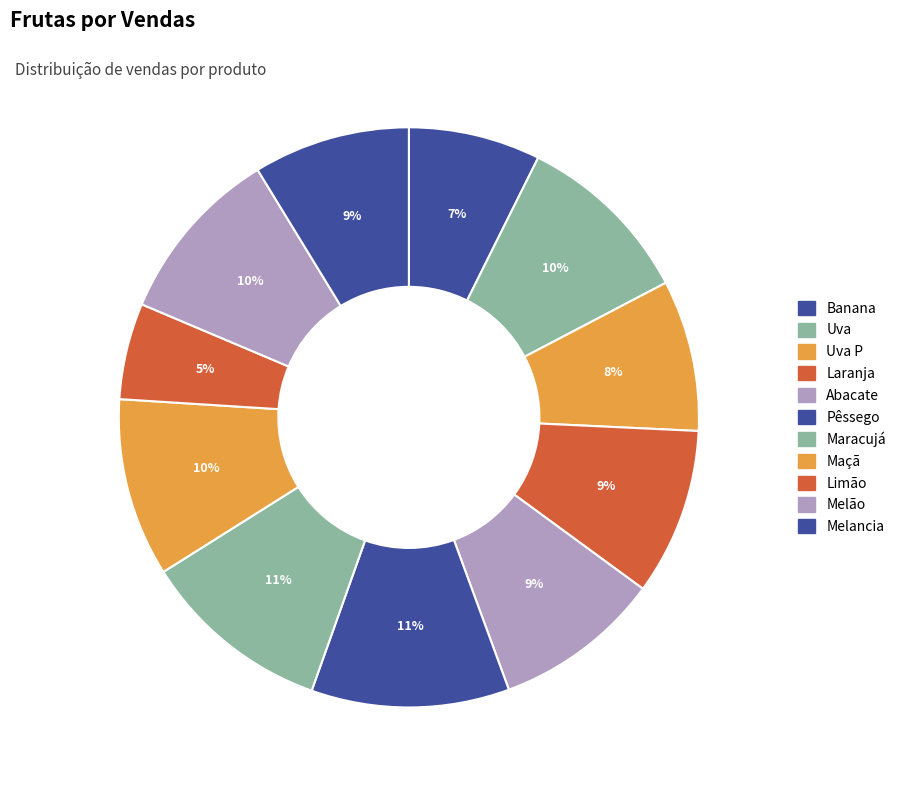

Count the number of slices in the pie.

11